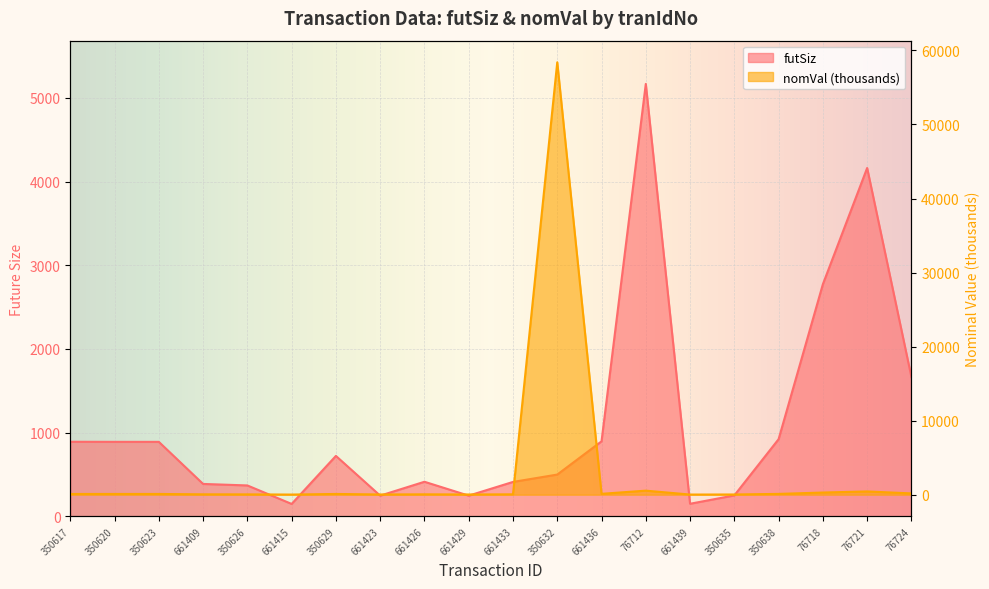

What is the difference between the nomVal values at 661423 and 76721?

408.4